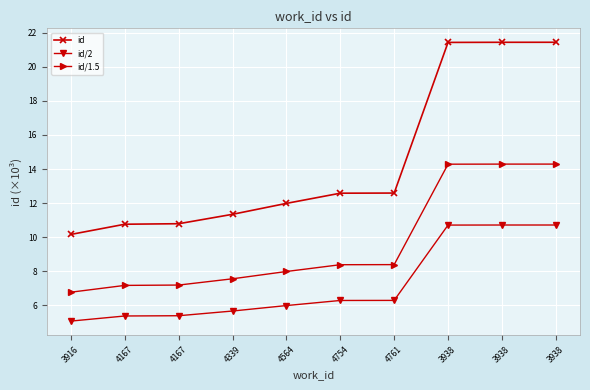

Read the id value at 3938.

21.4